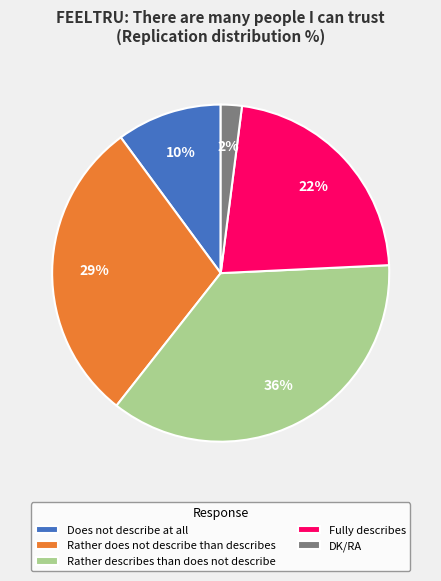

How many segments does this pie chart have?

5